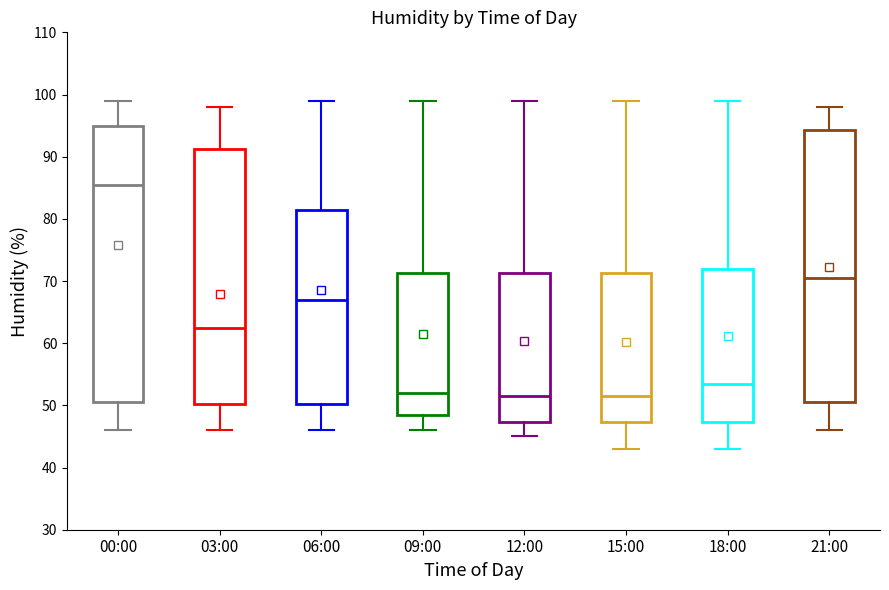

Reading left to right, read every box against the y-axis: the position of its median line, the range the box covers, and the ends of its whiskers. The values are not printed on the chart, so give them approximately, as read against the axis.

00:00: median 86, box 51 to 95, whiskers 46 to 99
03:00: median 63, box 50 to 91, whiskers 46 to 98
06:00: median 67, box 50 to 82, whiskers 46 to 99
09:00: median 52, box 49 to 71, whiskers 46 to 99
12:00: median 52, box 47 to 71, whiskers 45 to 99
15:00: median 52, box 47 to 71, whiskers 43 to 99
18:00: median 54, box 47 to 72, whiskers 43 to 99
21:00: median 71, box 51 to 94, whiskers 46 to 98